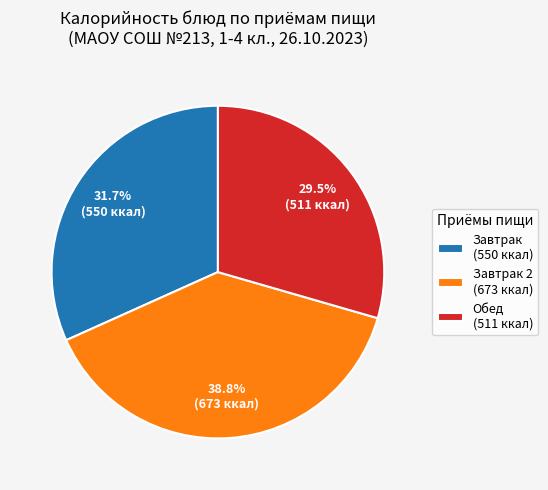

Rank the categories by value from lowest to highest.

Обед (511 ккал), Завтрак (550 ккал), Завтрак 2 (673 ккал)